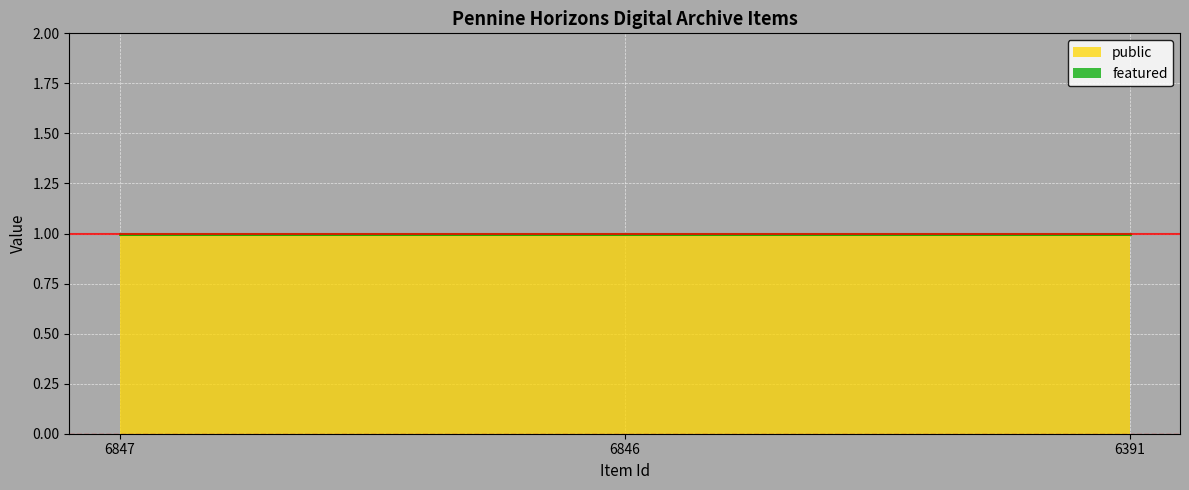

How many lines are shown in the chart?

2